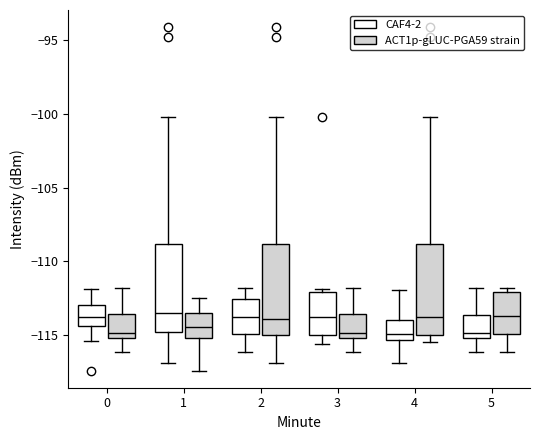

Reading left to right, read every box against the y-axis: the position of its median line, the range the box covers, and the ends of its whiskers. The values are not printed on the chart, so give them approximately, as read against the axis.

0 (CAF4-2): median -114.0, box -114.5 to -113.0, whiskers -115.5 to -112.0
0 (ACT1p-gLUC-PGA59 strain): median -115.0 (just above the box's lower edge), box -115.0 to -113.5, whiskers -116.0 to -112.0
1 (CAF4-2): median -113.5, box -115.0 to -109.0, whiskers -117.0 to -100.0
1 (ACT1p-gLUC-PGA59 strain): median -114.5, box -115.0 to -113.5, whiskers -117.5 to -112.5
2 (CAF4-2): median -114.0, box -115.0 to -112.5, whiskers -116.0 to -112.0
2 (ACT1p-gLUC-PGA59 strain): median -114.0, box -115.0 to -109.0, whiskers -117.0 to -100.0
3 (CAF4-2): median -114.0, box -115.0 to -112.0, whiskers -115.5 to -112.0 (just above the box's upper edge)
3 (ACT1p-gLUC-PGA59 strain): median -115.0 (just above the box's lower edge), box -115.0 to -113.5, whiskers -116.0 to -112.0
4 (CAF4-2): median -115.0, box -115.5 to -114.0, whiskers -117.0 to -112.0
4 (ACT1p-gLUC-PGA59 strain): median -114.0, box -115.0 to -109.0, whiskers -115.5 to -100.0
5 (CAF4-2): median -115.0 (just above the box's lower edge), box -115.0 to -113.5, whiskers -116.0 to -112.0
5 (ACT1p-gLUC-PGA59 strain): median -113.5, box -115.0 to -112.0, whiskers -116.0 to -112.0 (just above the box's upper edge)